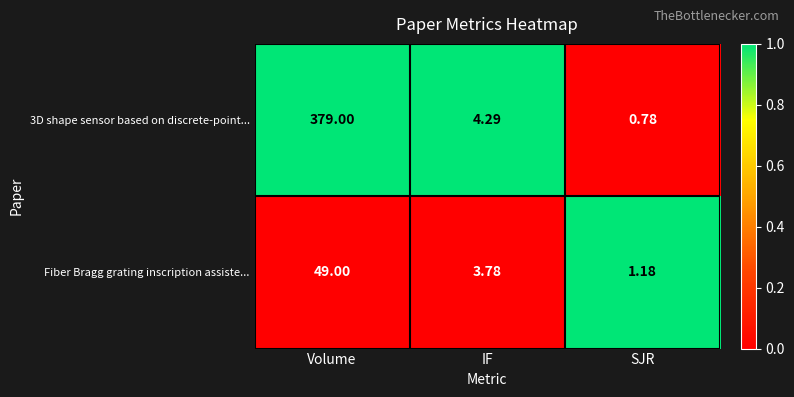

List the series in order of their peak value, lowest first.

Fiber Bragg grating inscription assiste..., 3D shape sensor based on discrete-point...